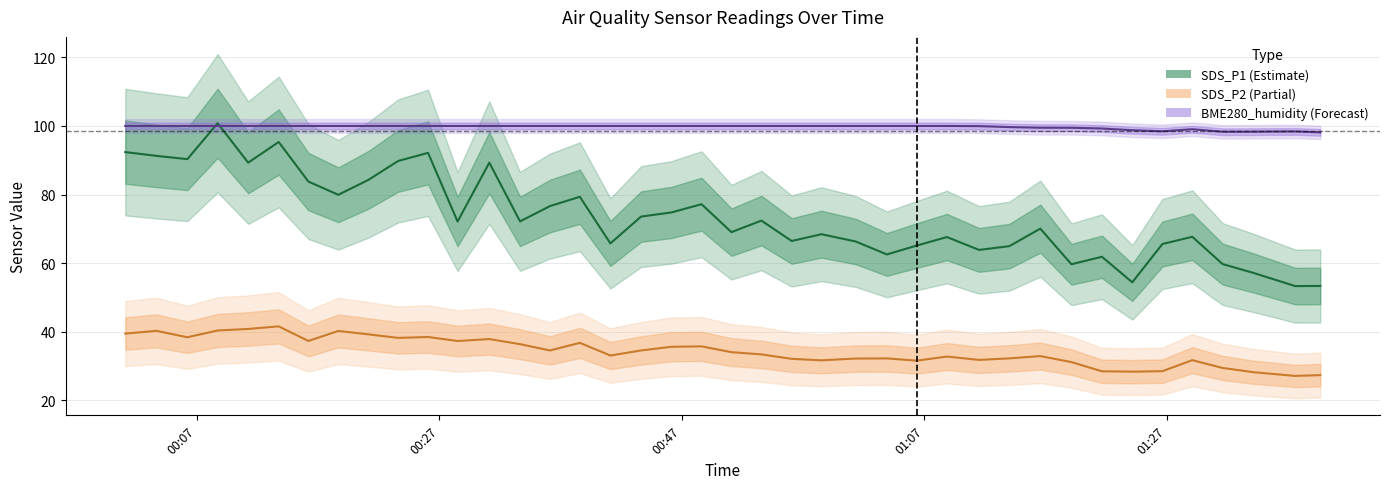

What are all the series names shown in the legend?

SDS_P1, SDS_P2, BME280_humidity